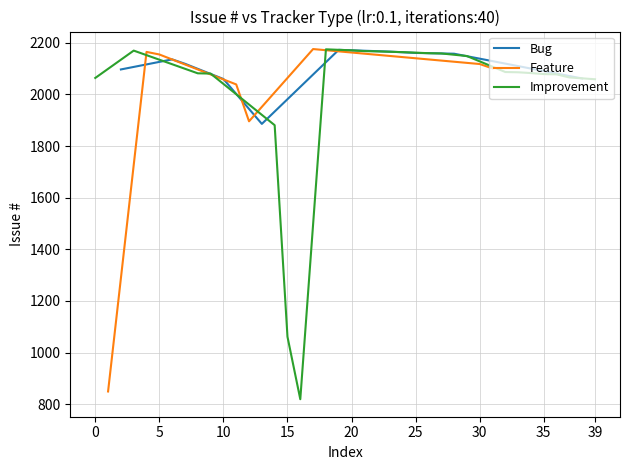

What is the highest value of the Bug series?

2173